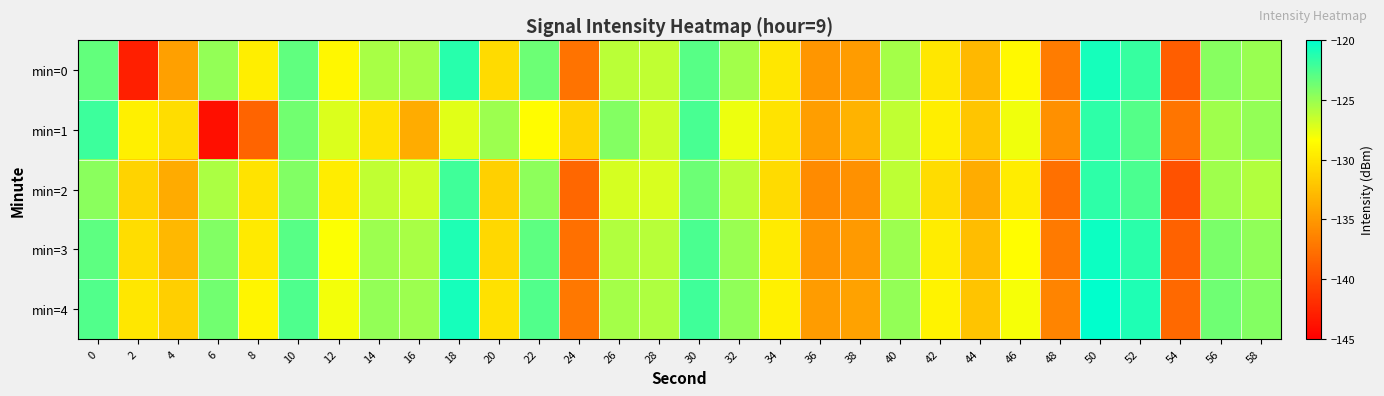

Which category has the lowest value across all series?

6